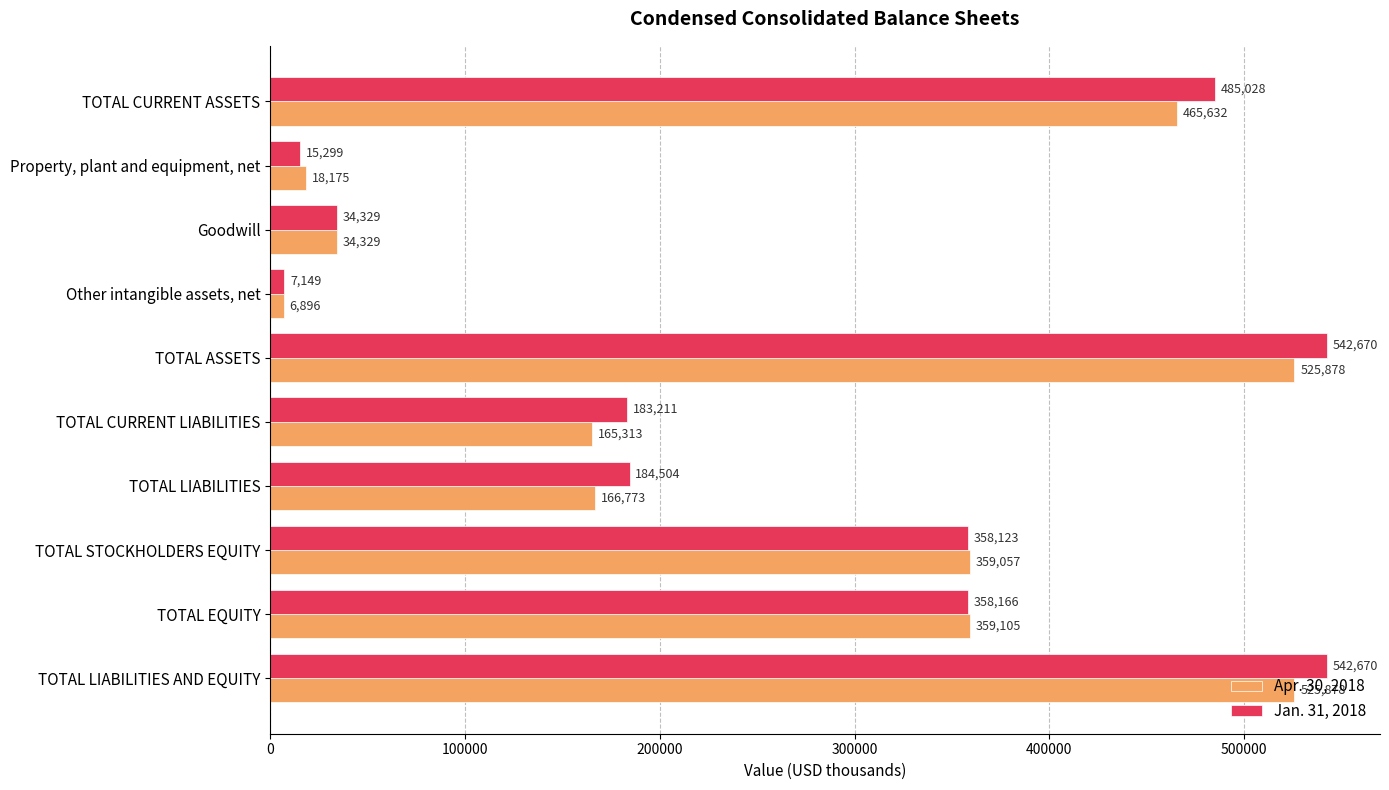

Is the value of Jan. 31, 2018 at TOTAL CURRENT LIABILITIES greater than the value of Apr. 30, 2018 at TOTAL EQUITY?

No